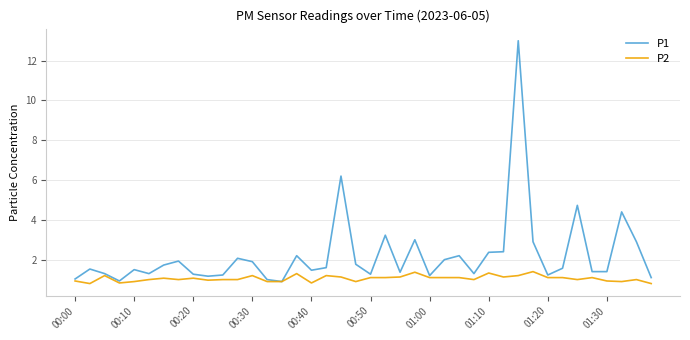

What is the highest value of the P2 series?

1.4